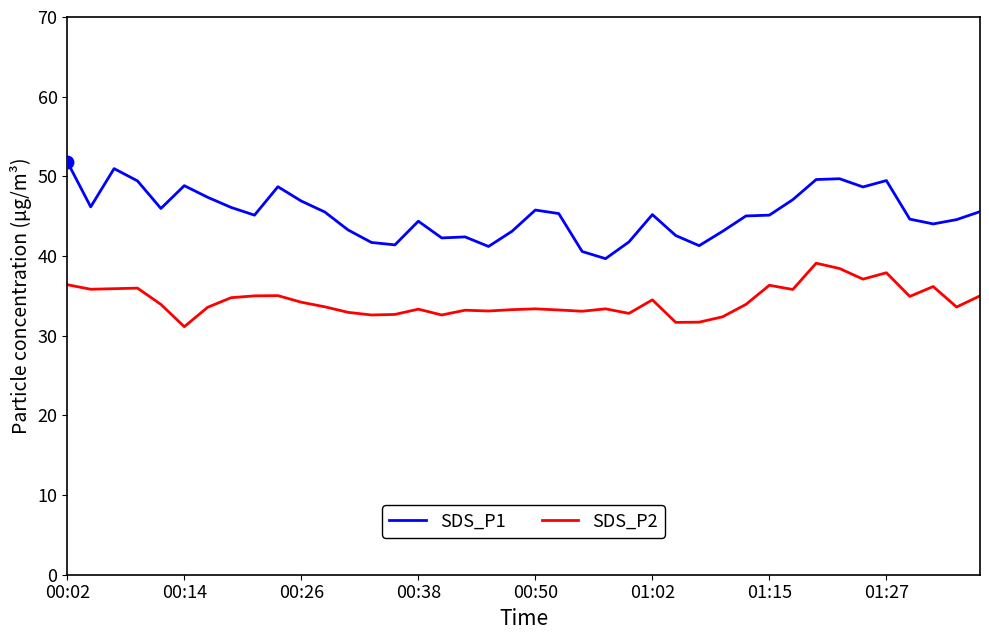

True or false: SDS_P2 and SDS_P1 intersect in this chart.

False